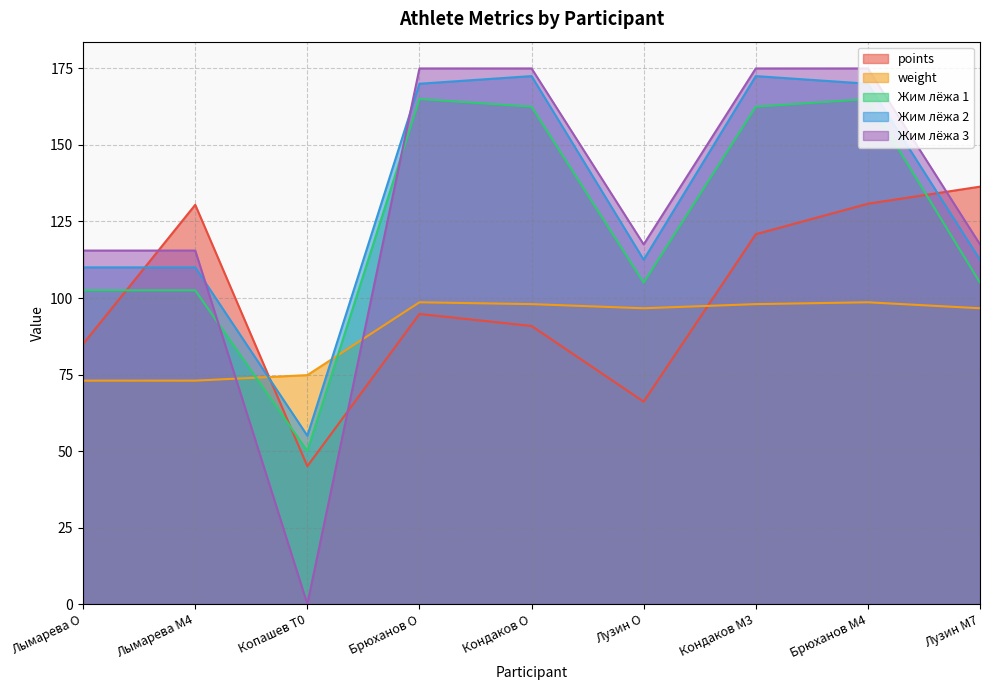

What is the sum of the Жим лёжа 1 values at Кондаков O and Лымарева O?

265.0